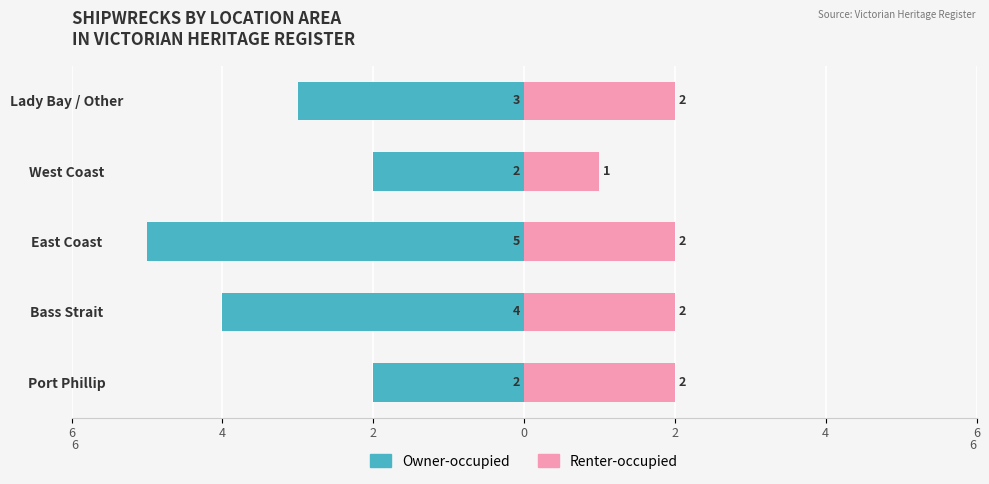

Which series has the largest range (max minus min)?

Owner-occupied